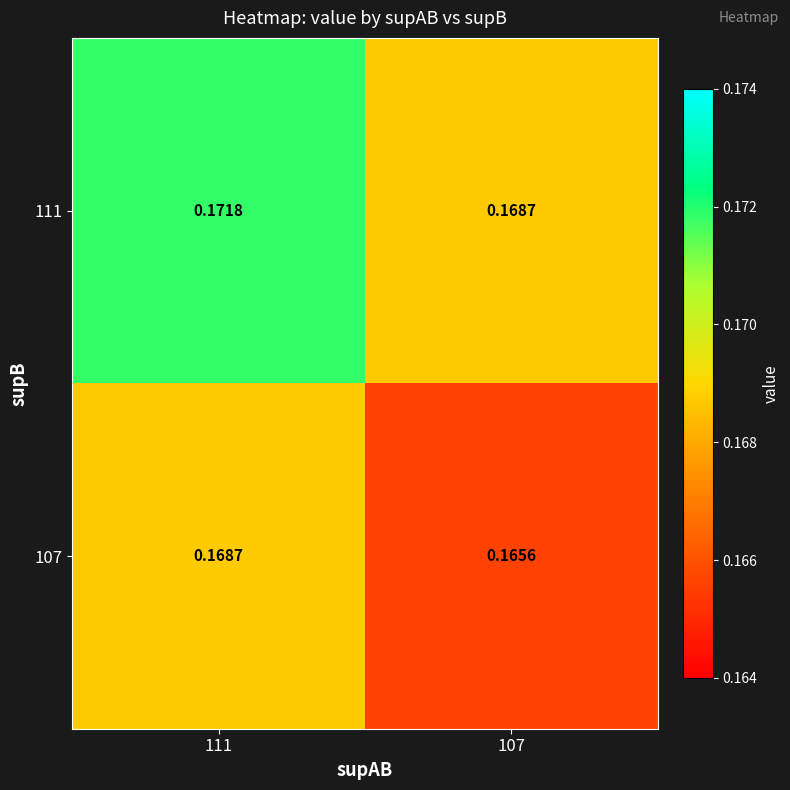

Is the value of 107 at 107 greater than the value of 111 at 111?

No